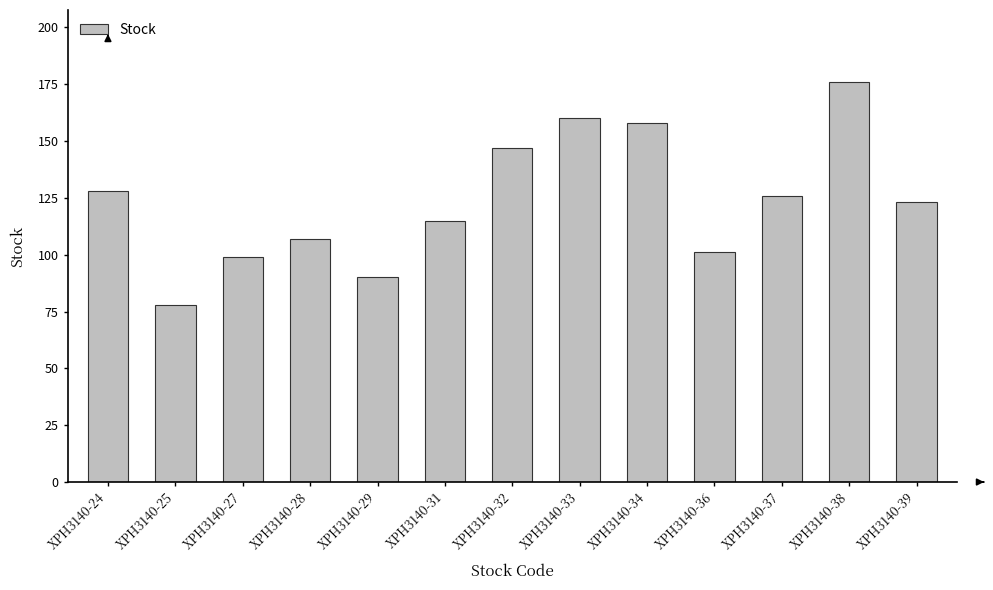

Approximately how many times larger is the value at XPH3140-27 compared to XPH3140-31?

0.9